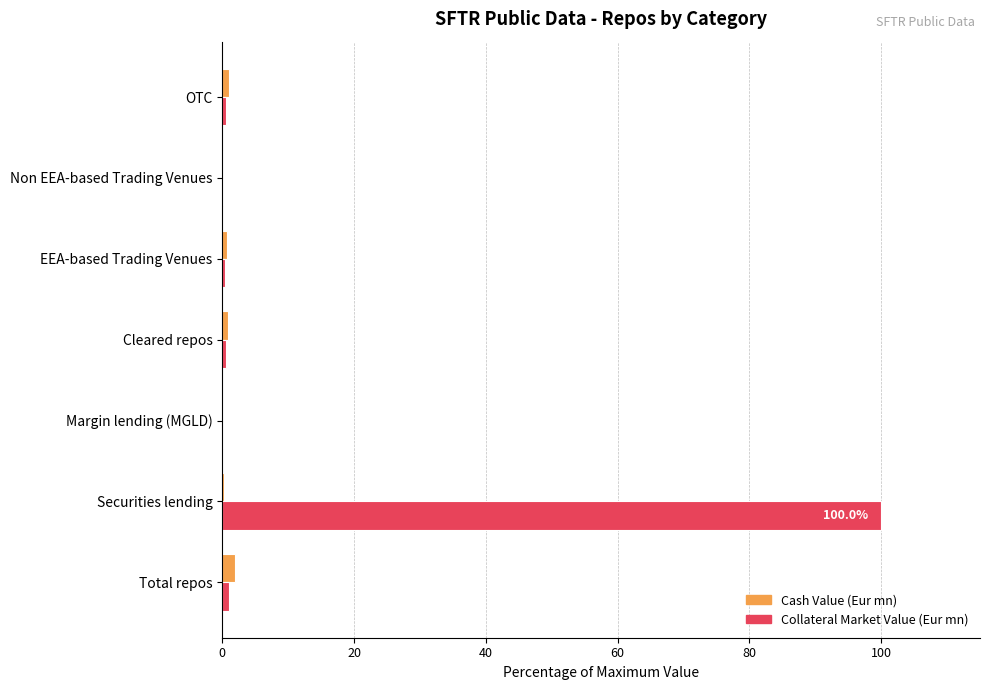

At which label does Collateral Market Value (Eur mn) reach its peak?

Securities lending